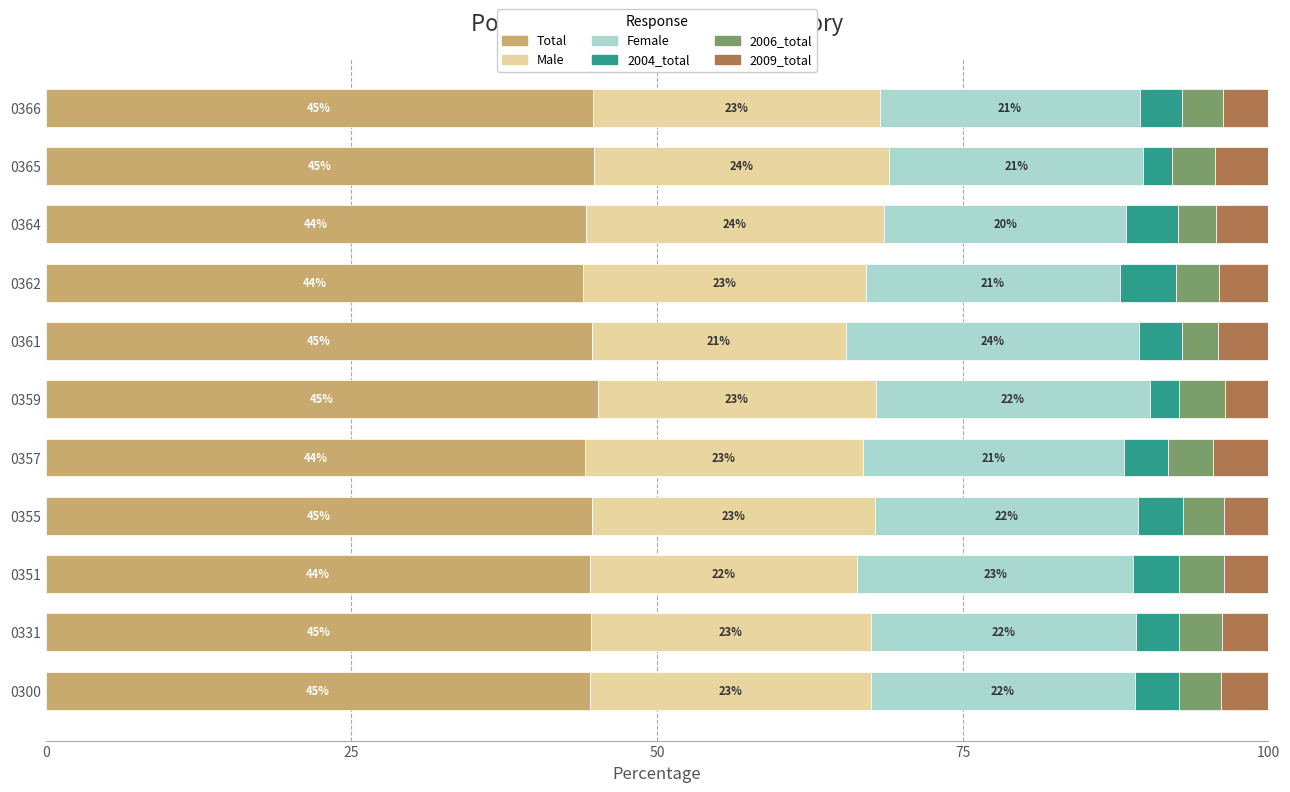

What is the total value across all series at 0365?

100.0